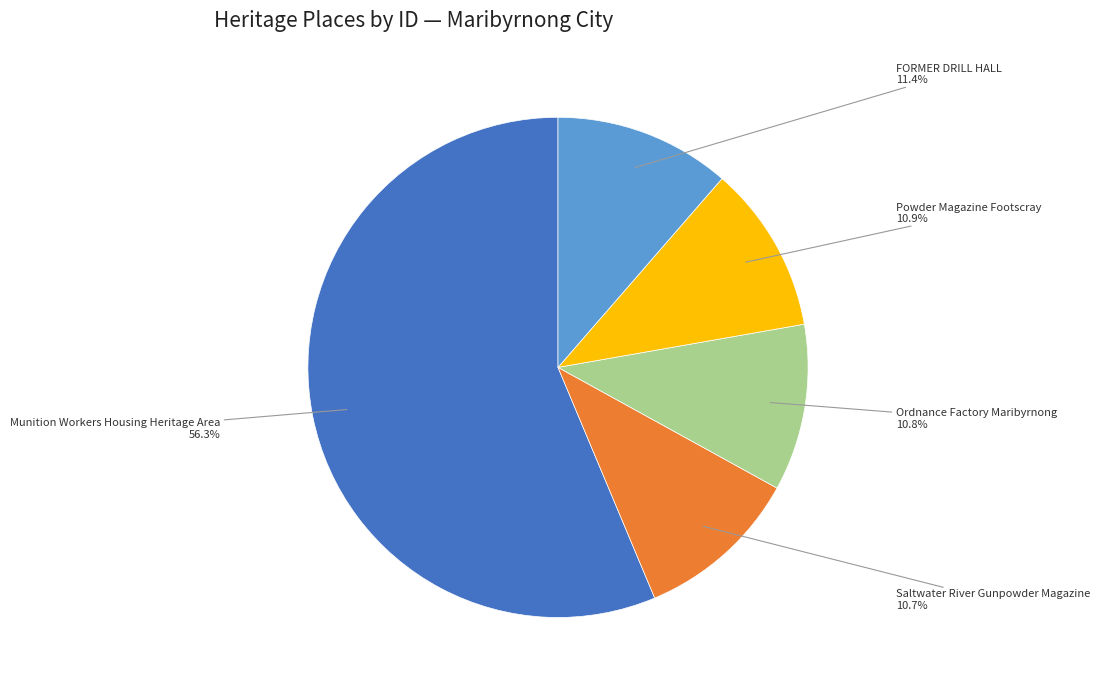

How many segments does this pie chart have?

5